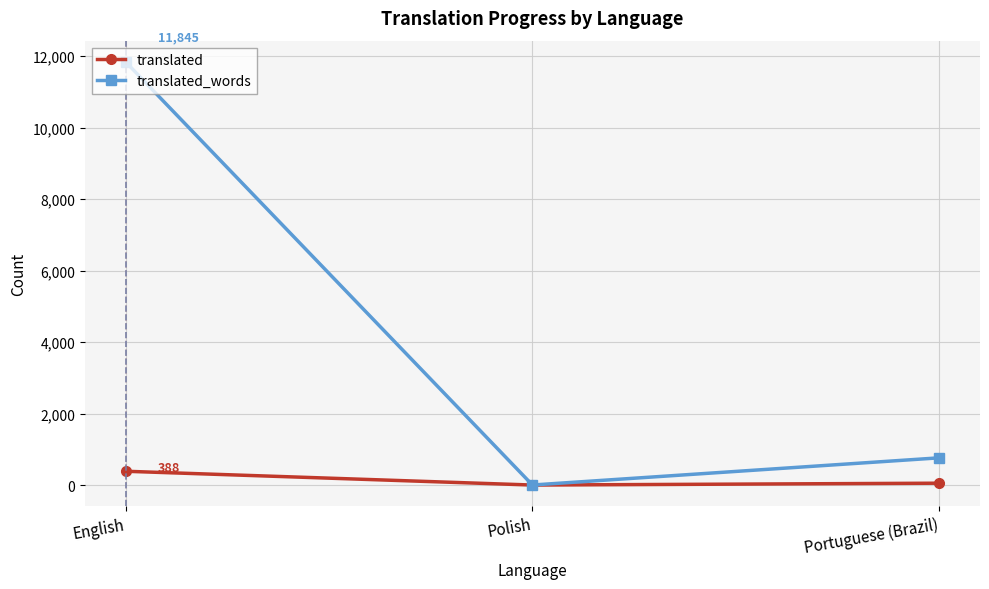

What is the label of the 2nd point from the right?

Polish